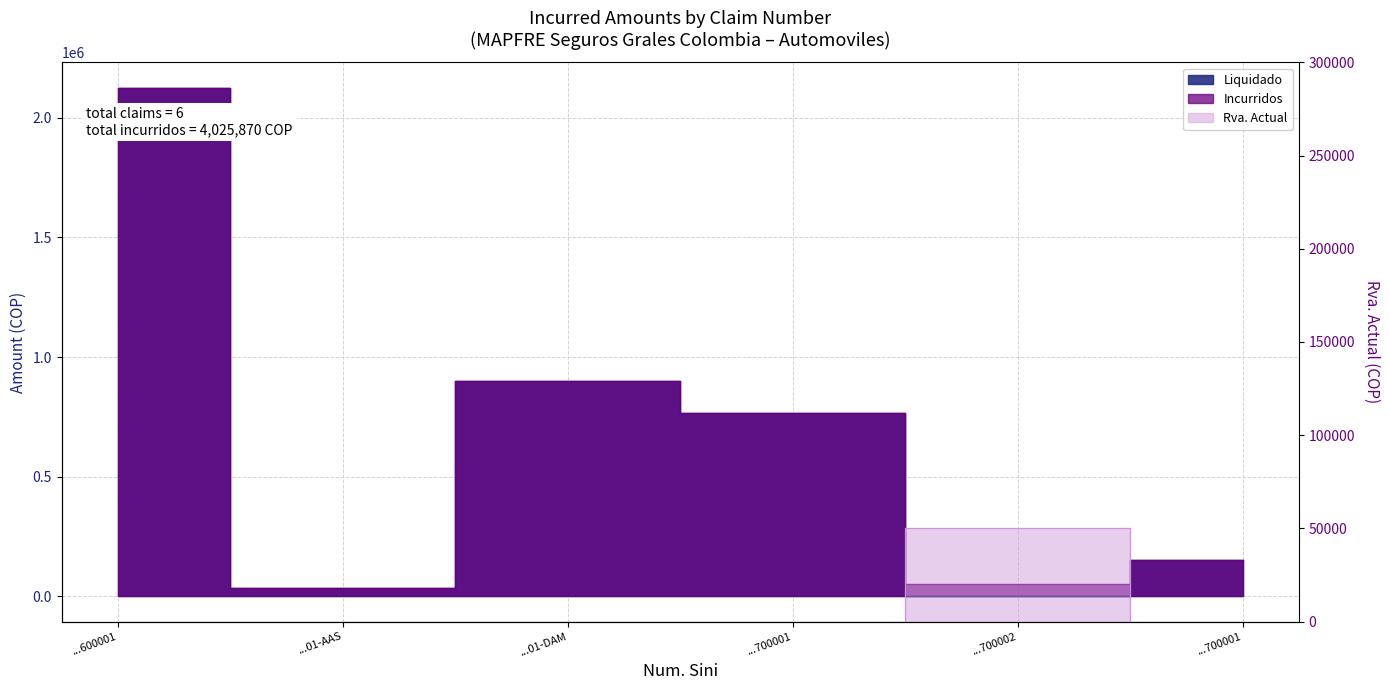

What is the difference between the highest and lowest values at ...01-AAS?

34473